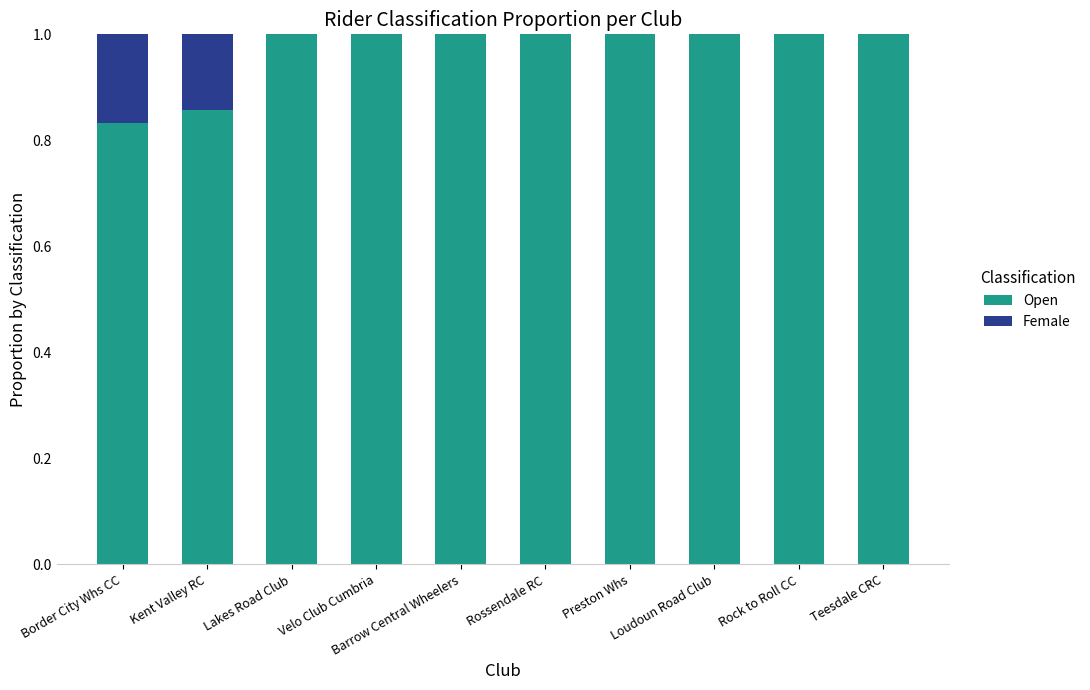

What is the highest value of the Open series?

1.0